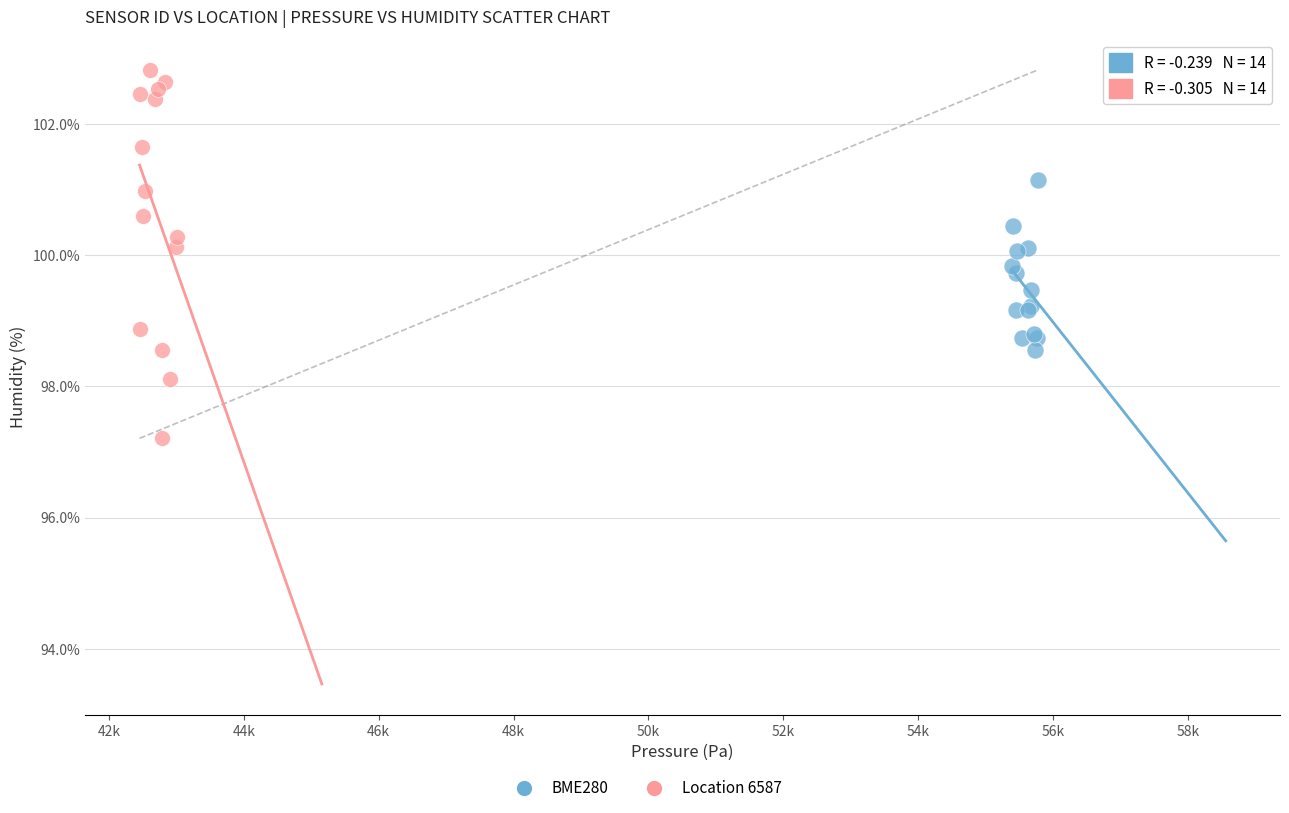

Which series reaches the minimum Y coordinate?

Location 6587